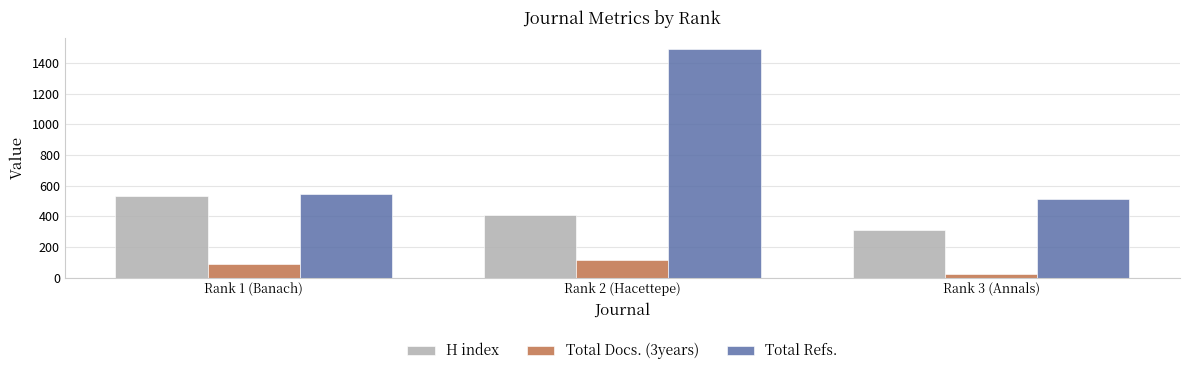

What are all the series names shown in the legend?

H index, Total Docs. (3years), Total Refs.